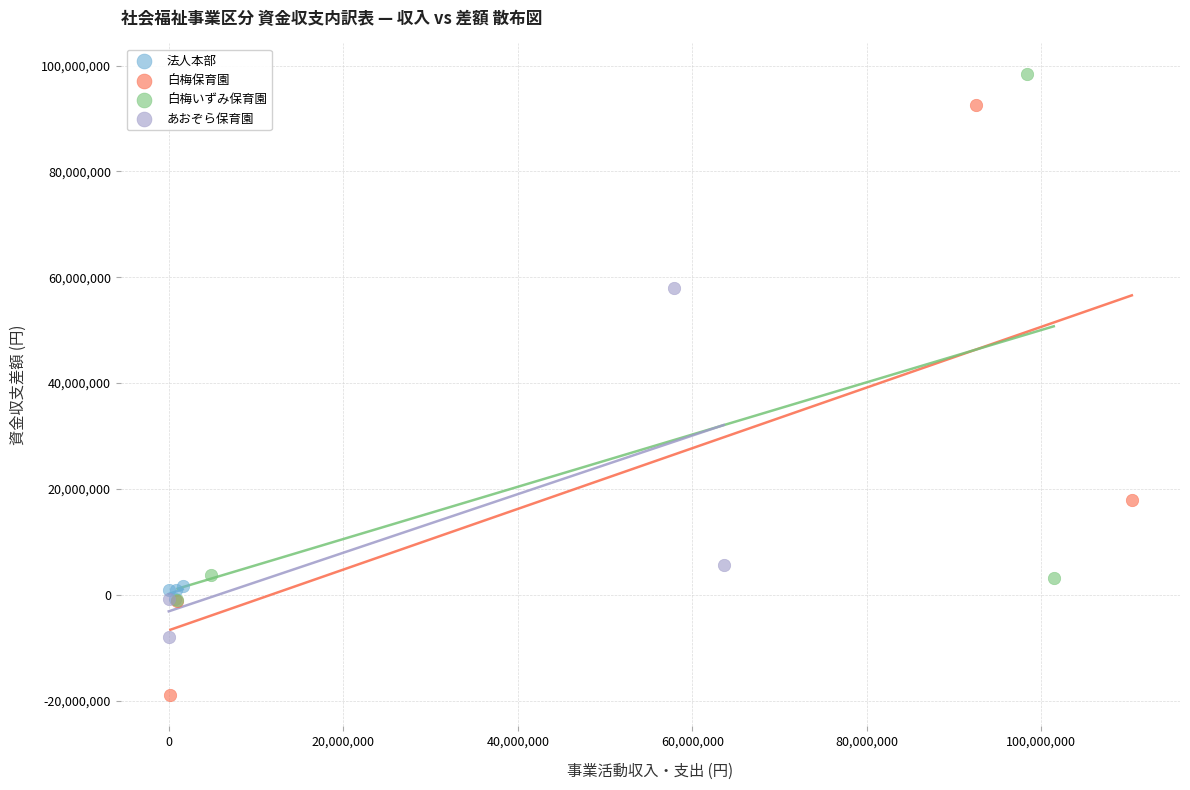

Which series contains the highest Y value?

白梅いずみ保育園